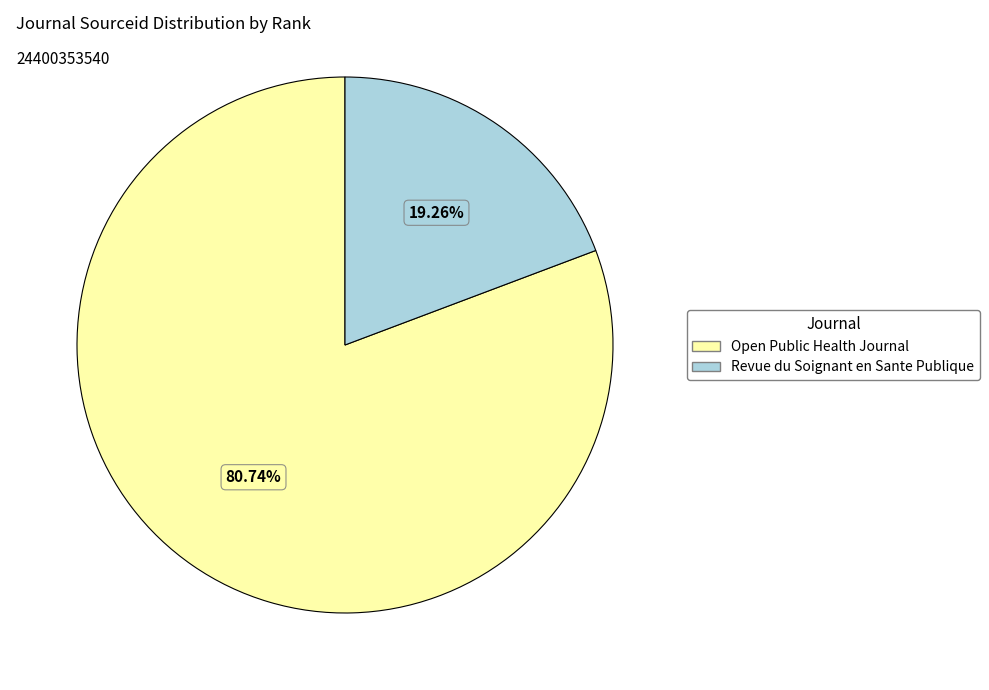

Count the number of slices in the pie.

2